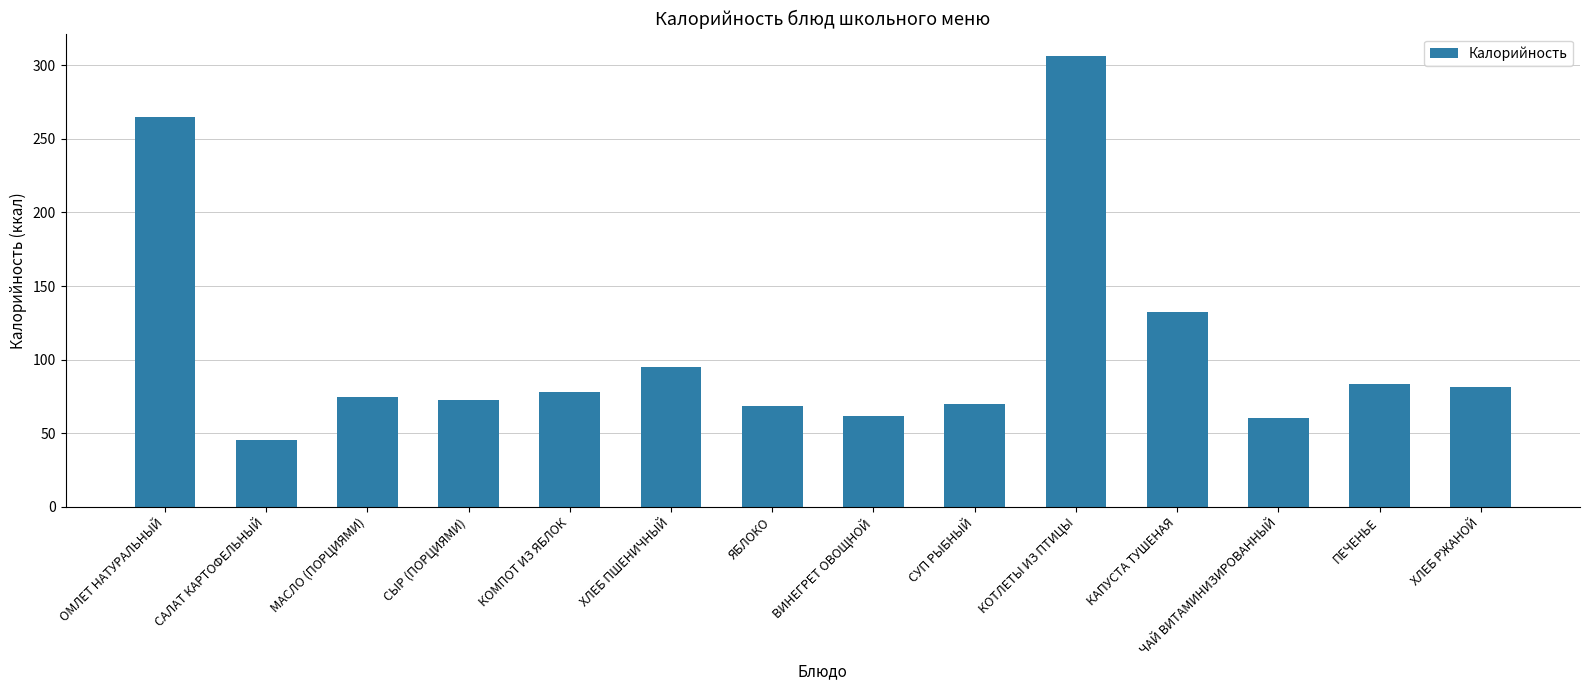

What is the ratio of the value at КАПУСТА ТУШЕНАЯ to the value at МАСЛО (ПОРЦИЯМИ)?

1.8